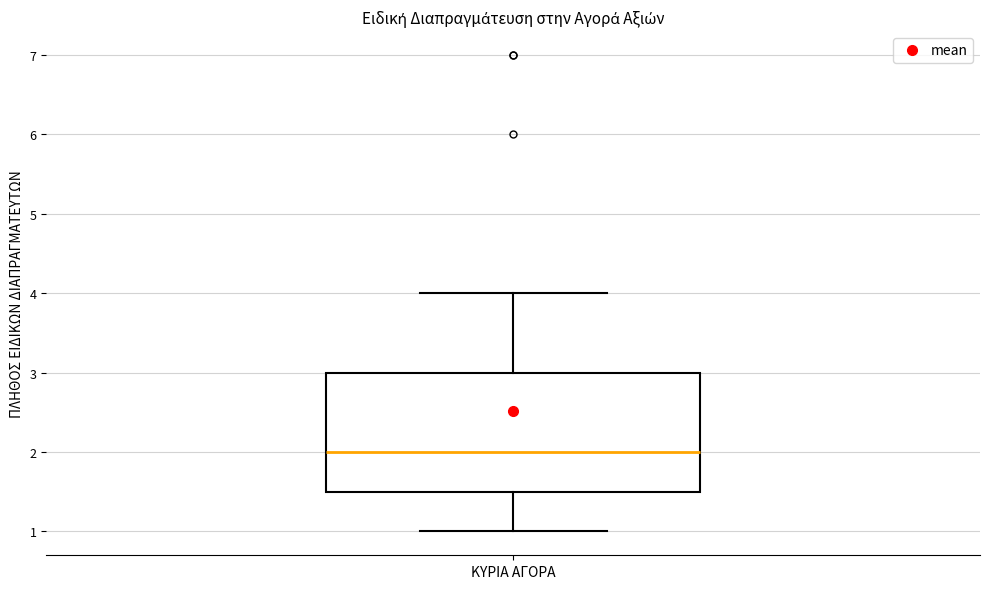

Read this box plot against the y-axis: the position of the median line, the range covered by the box, and the ends of both whiskers. The values are not printed on the chart, so give them approximately, as read against the axis.

median 2.0, box 1.5 to 3.0, whiskers 1.0 to 4.0